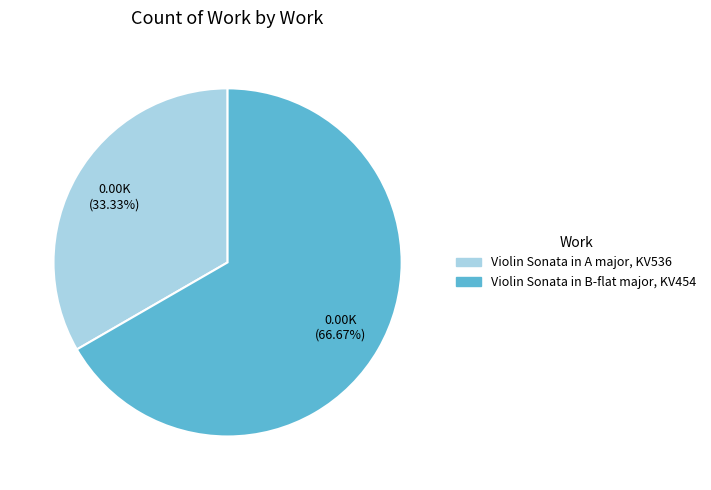

Is the sum of Violin Sonata in B-flat major, KV454 and Violin Sonata in A major, KV536 greater than half?

Yes